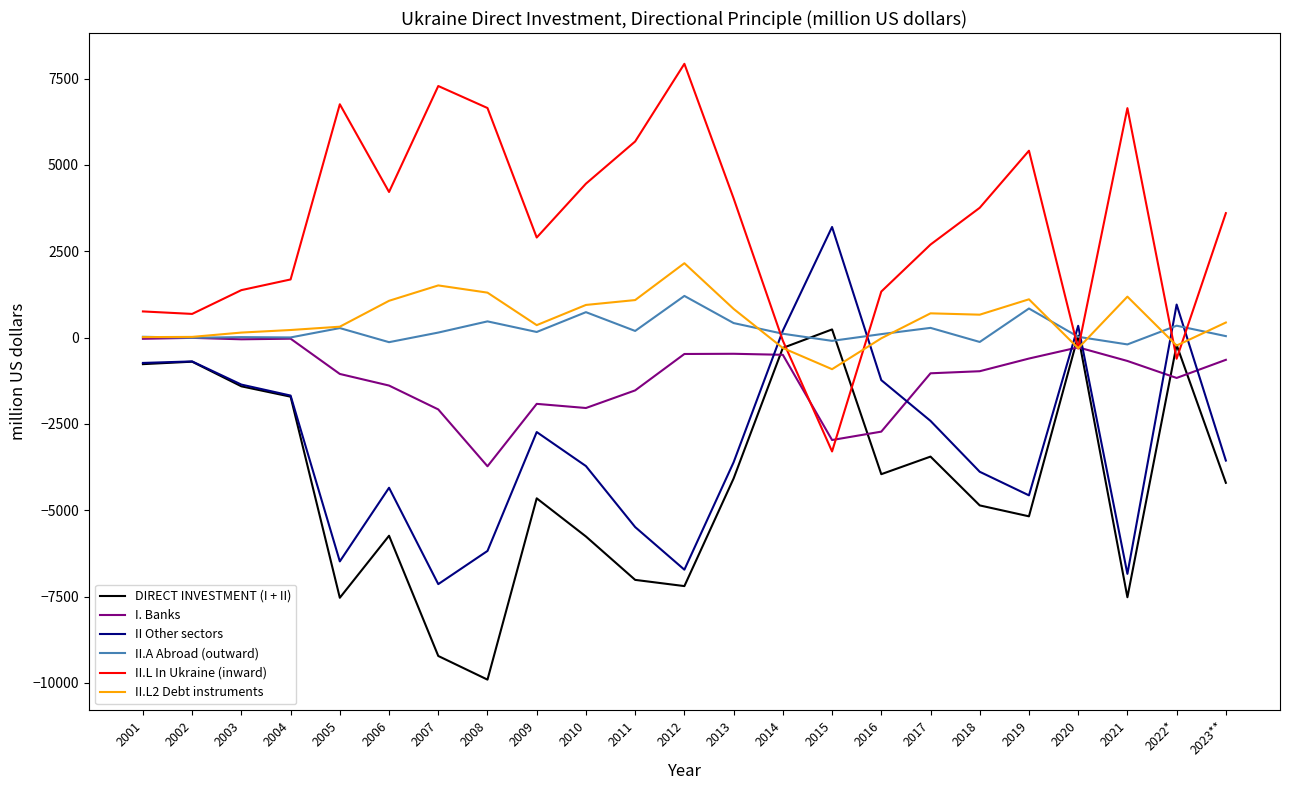

How many interior local valleys does the II Other sectors series have?

5